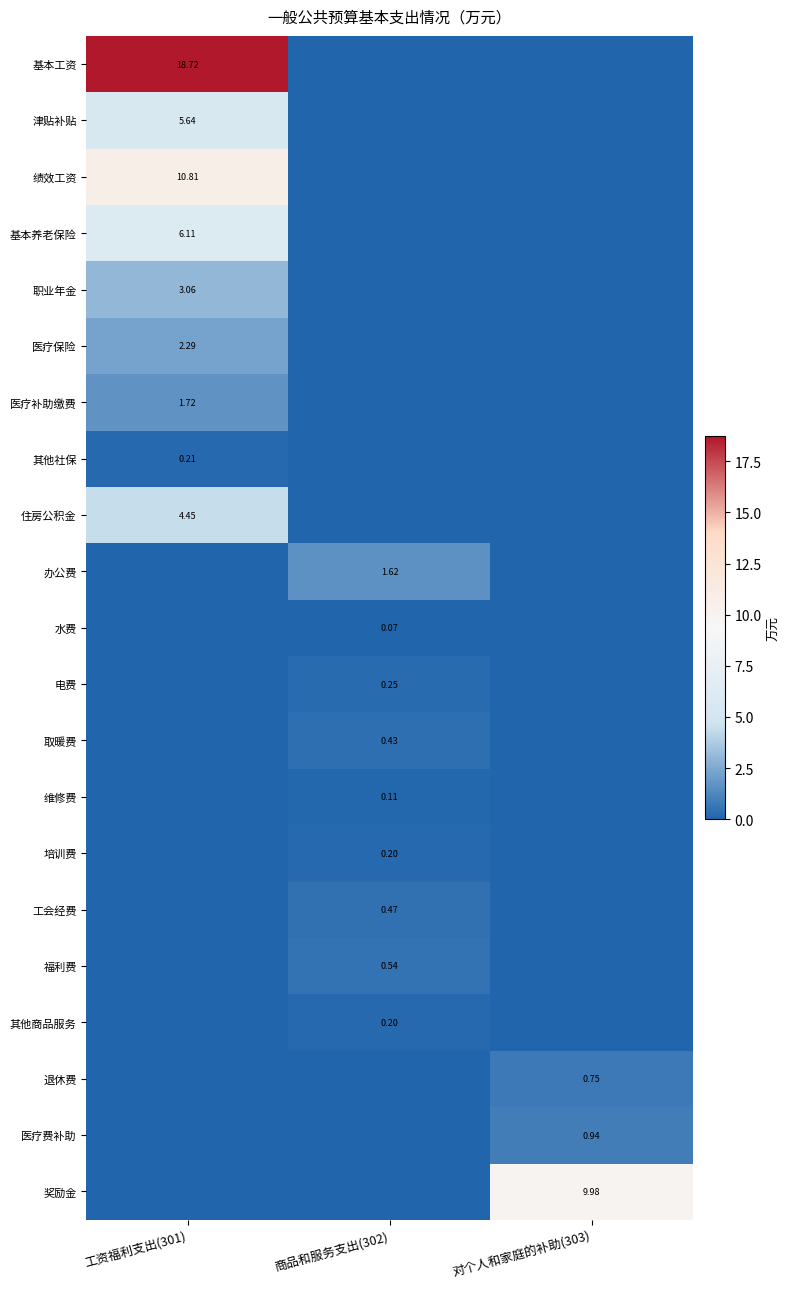

Where is 水费 nearest to the value 0?

工资福利支出(301)